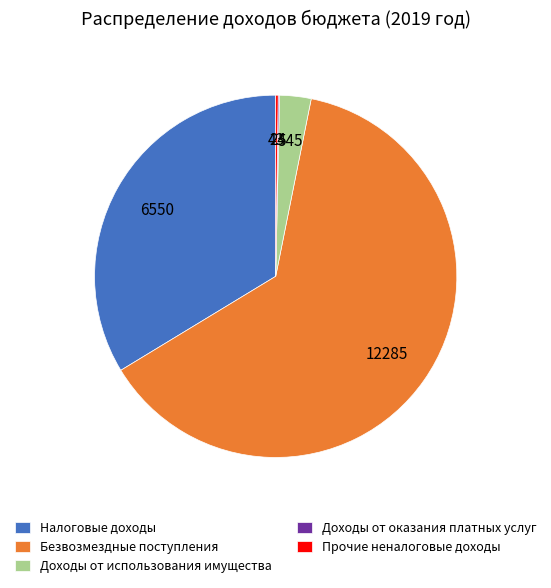

Which slice is the largest?

Безвозмездные поступления